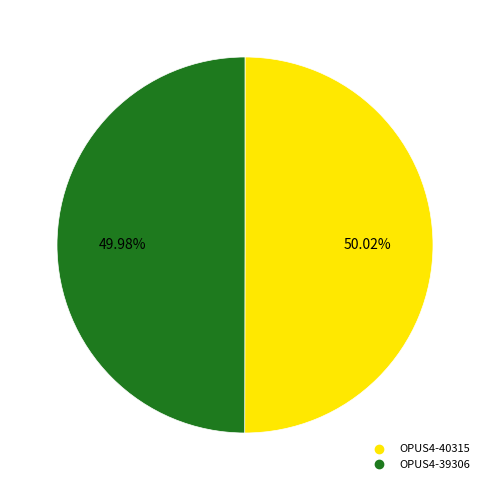

Approximately how many times larger is the value at OPUS4-39306 compared to OPUS4-40315?

1.0